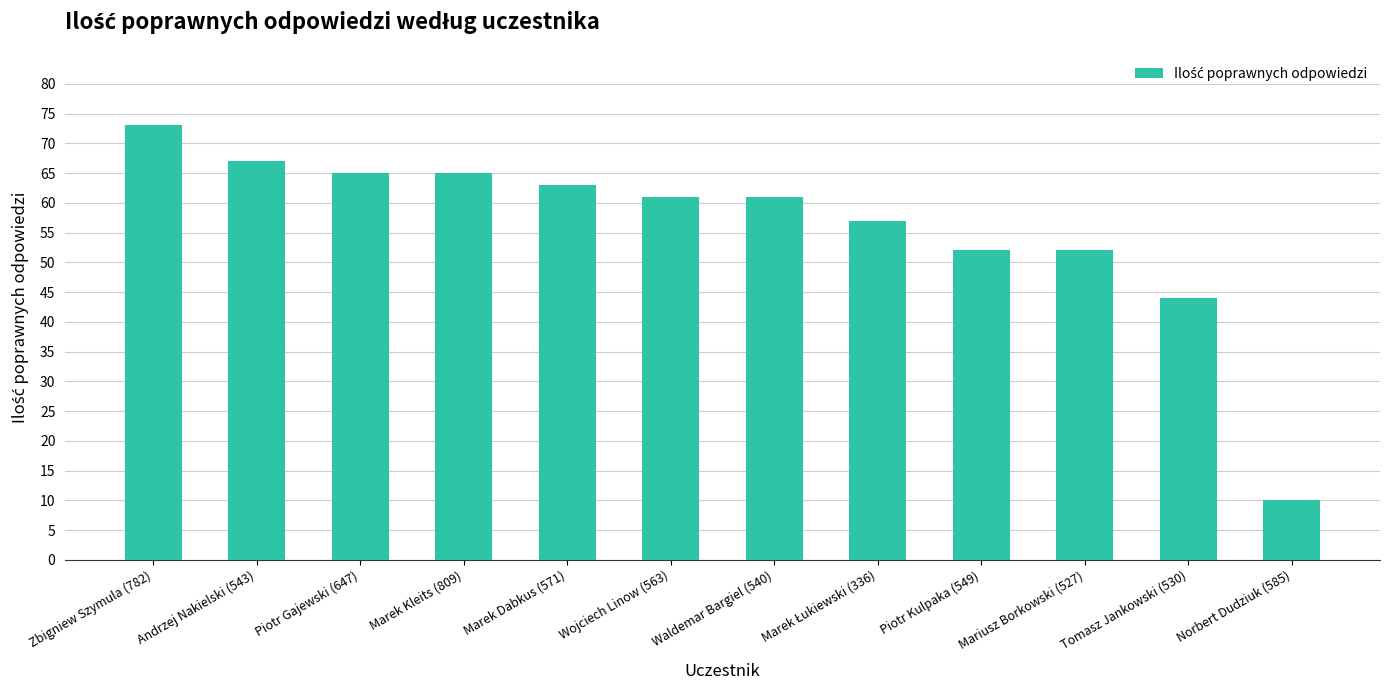

What is the greatest value displayed?

73